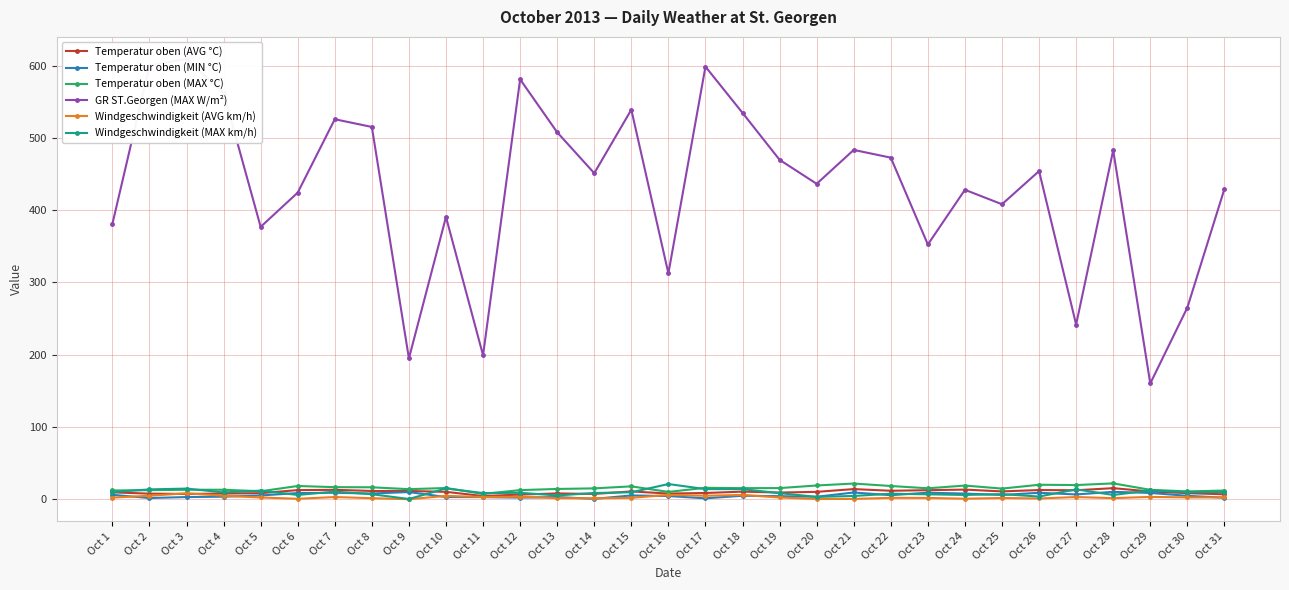

What is the total value across all series at Oct 22?

517.9